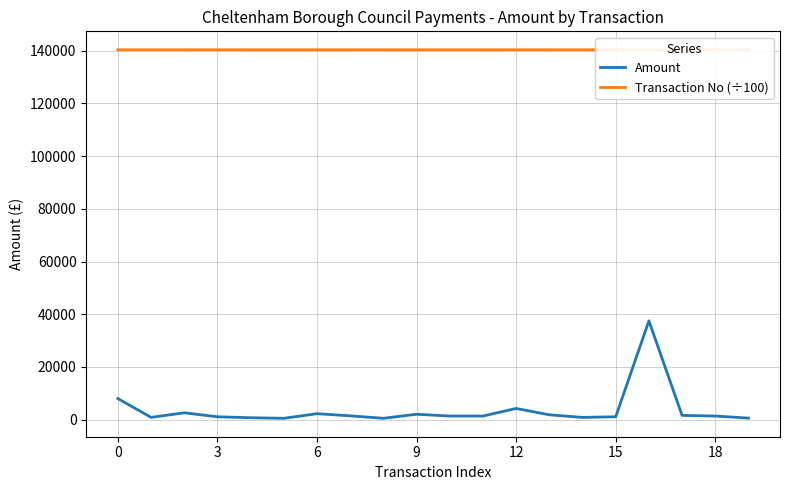

The Amount series shows 654.8 at 11. True or false?

False